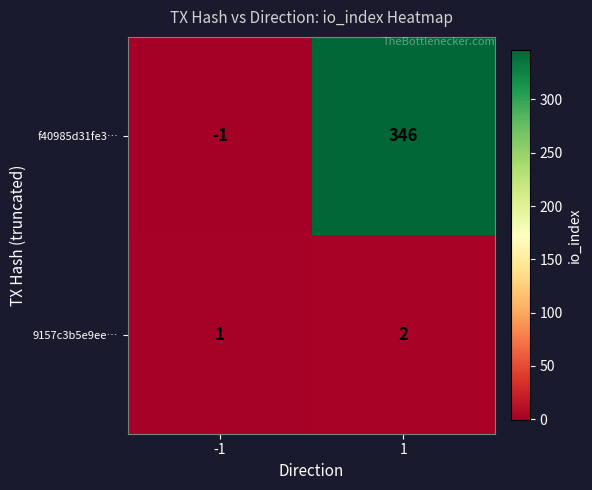

Reading right to left, extract all data points from this chart.

f40985d31fe3…: 346	-1
9157c3b5e9ee…: 2	1